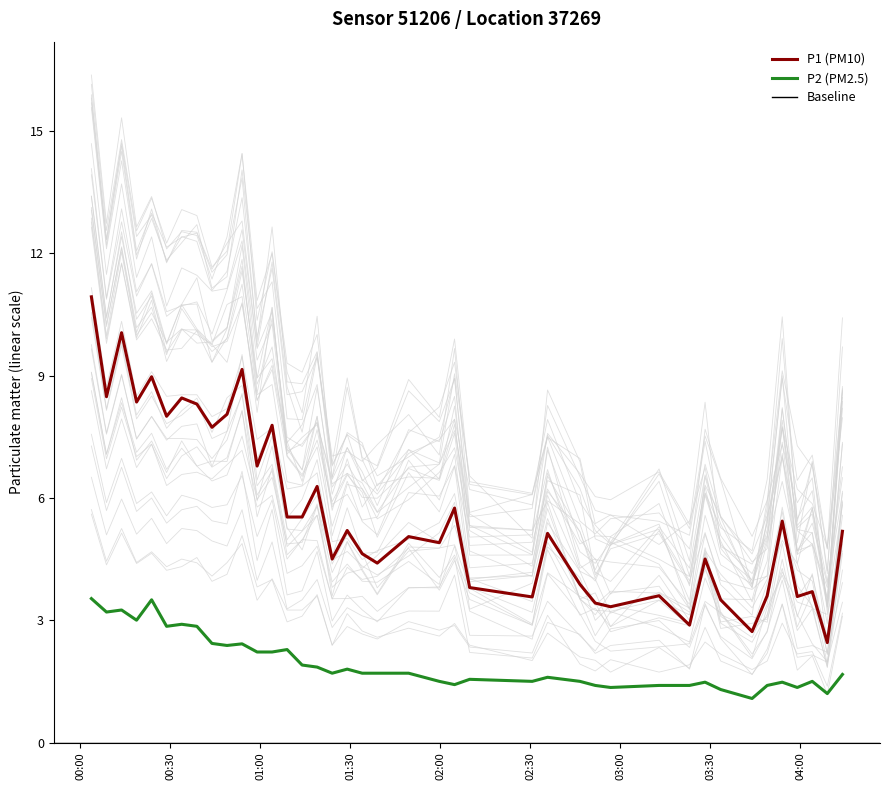

True or false: P1 (PM10) and P2 (PM2.5) cross at least once.

False